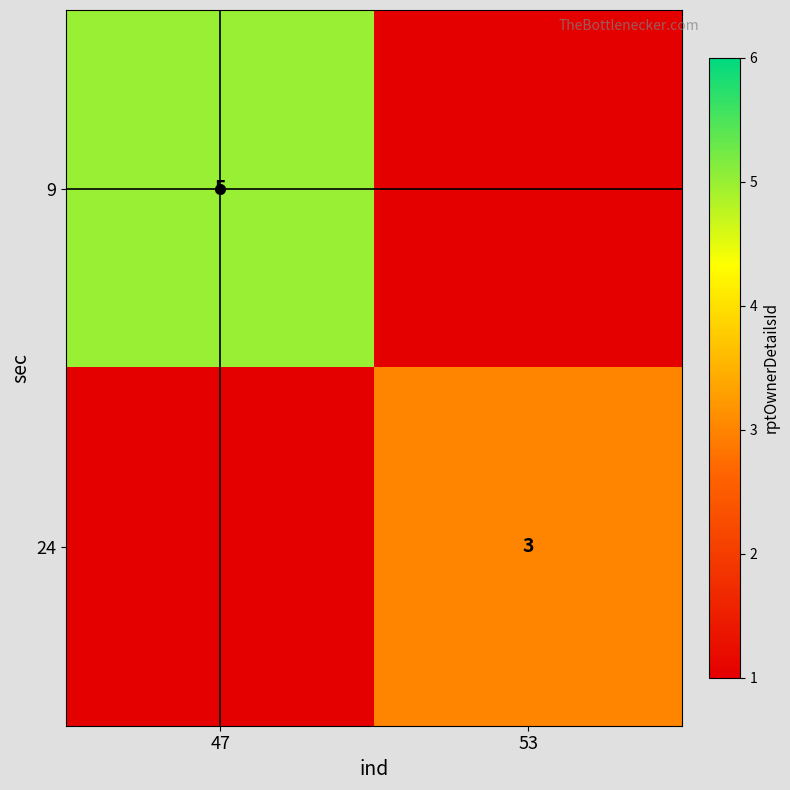

Is it true that 9 equals 1.8 at 47?

False